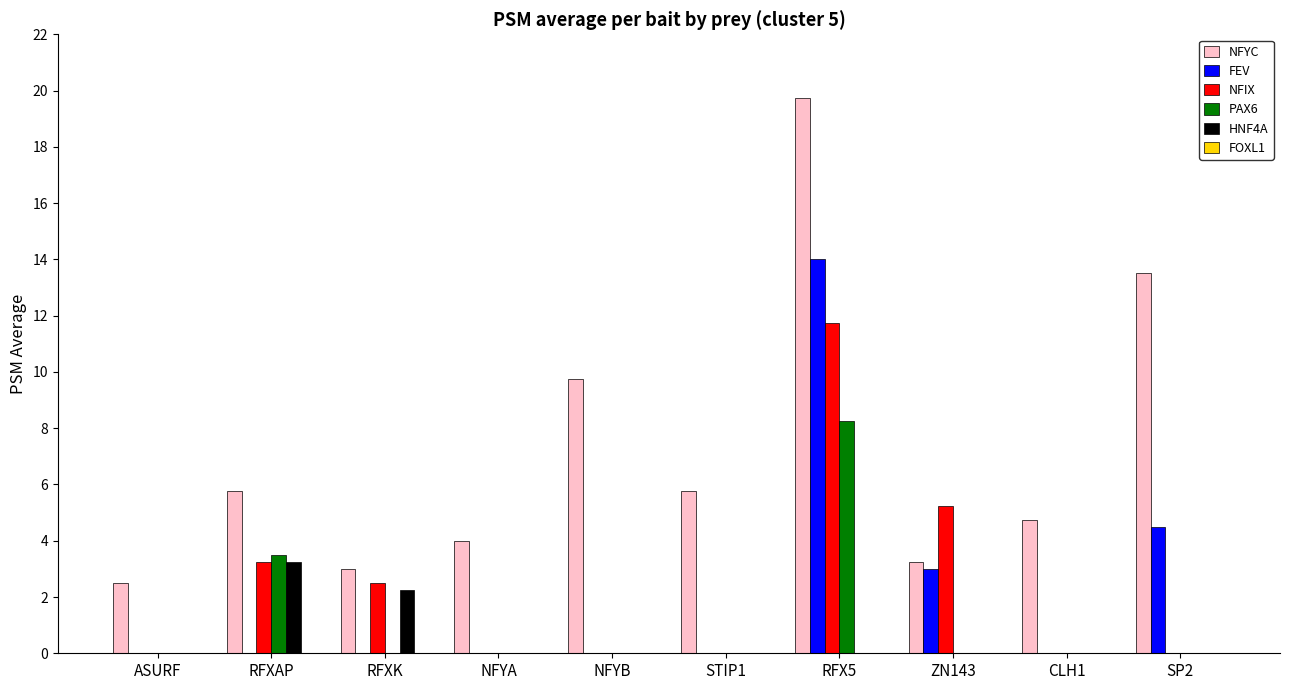

At which label is FEV closest to 7?

SP2